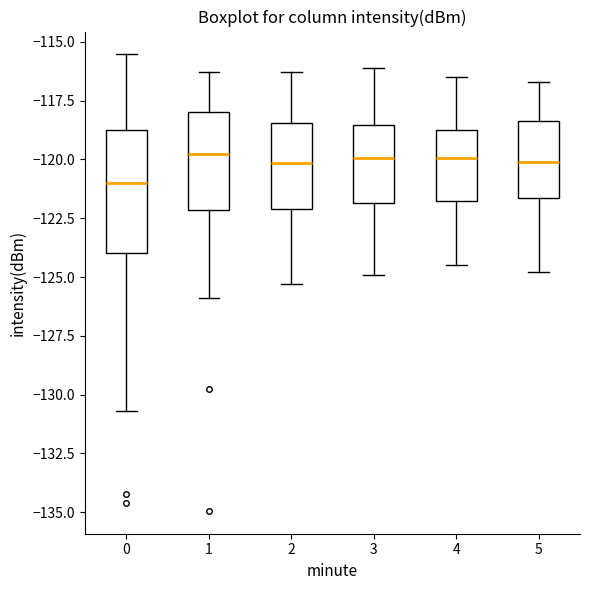

Reading left to right, transcribe this box plot: for each box, give where its median line is, the range the box spans, and where its two whiskers end, as read against the y-axis. The values are not printed on the chart, so give them approximately, as read against the axis.

0: median -121.0, box -124.0 to -119.0, whiskers -130.5 to -115.5
1: median -120.0, box -122.0 to -118.0, whiskers -126.0 to -116.5
2: median -120.0, box -122.0 to -118.5, whiskers -125.5 to -116.5
3: median -120.0, box -122.0 to -118.5, whiskers -125.0 to -116.0
4: median -120.0, box -121.5 to -118.5, whiskers -124.5 to -116.5
5: median -120.0, box -121.5 to -118.5, whiskers -125.0 to -116.5